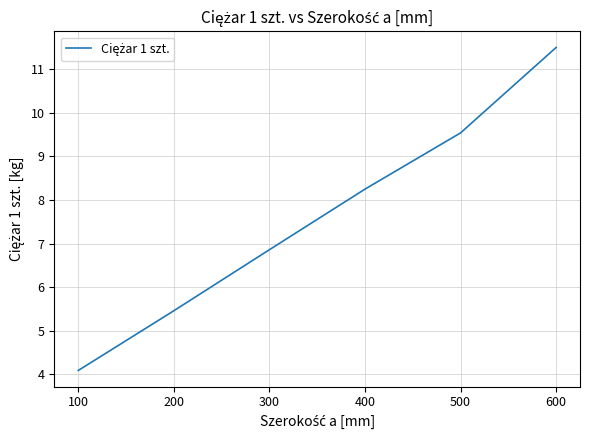

What is the ratio of the value at 600 to the value at 400?

1.4